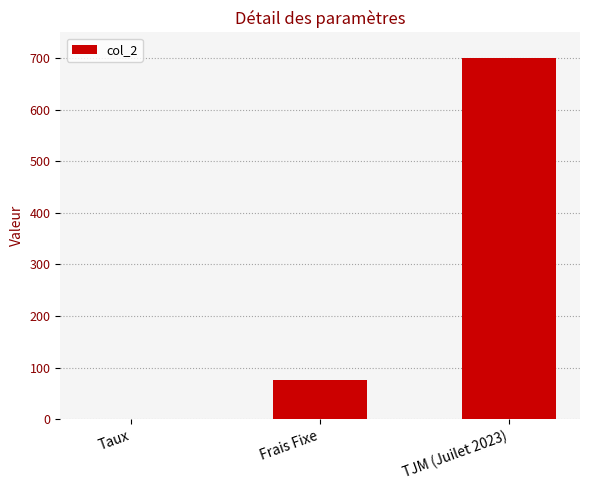

How many series are shown in this chart?

1